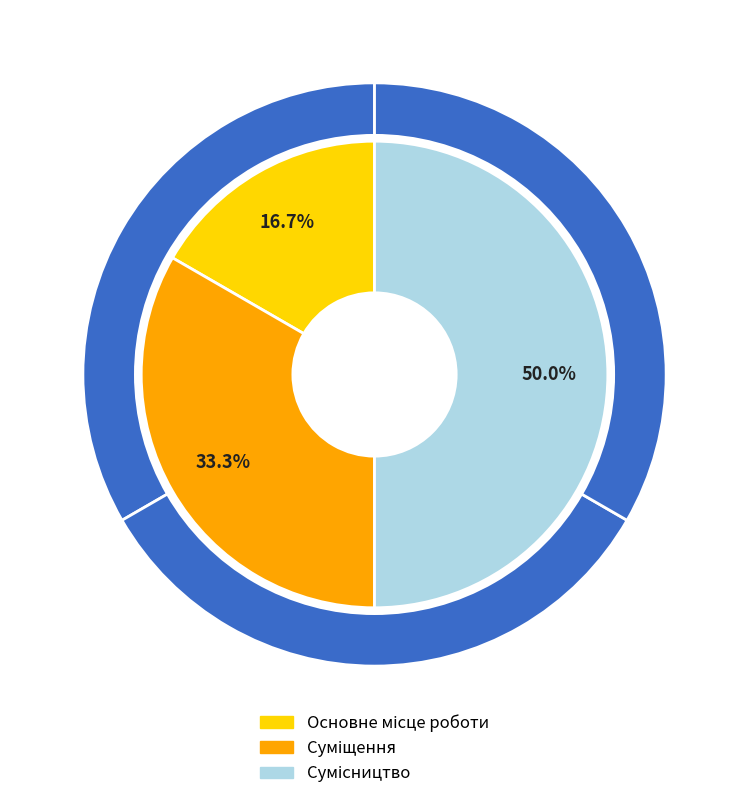

To the nearest percent, what is the difference between the Сумісництво and Суміщення slice percentages?

17%